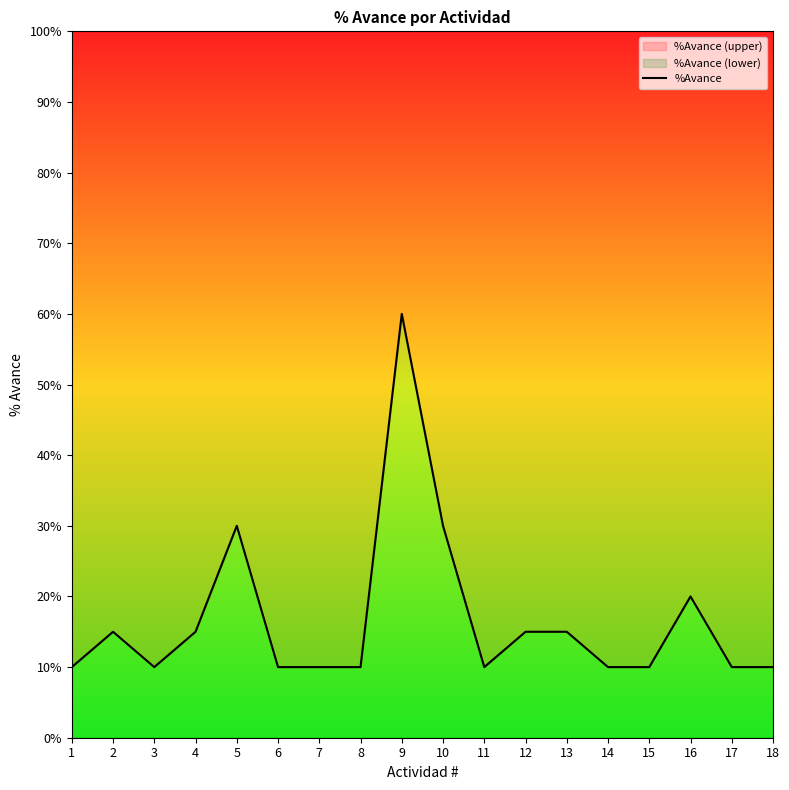

Reading left to right, extract all data points from this chart.

0.1	0.1	0.1	0.1	0.3	0.1	0.1	0.1	0.6	0.3	0.1	0.1	0.1	0.1	0.1	0.2	0.1	0.1